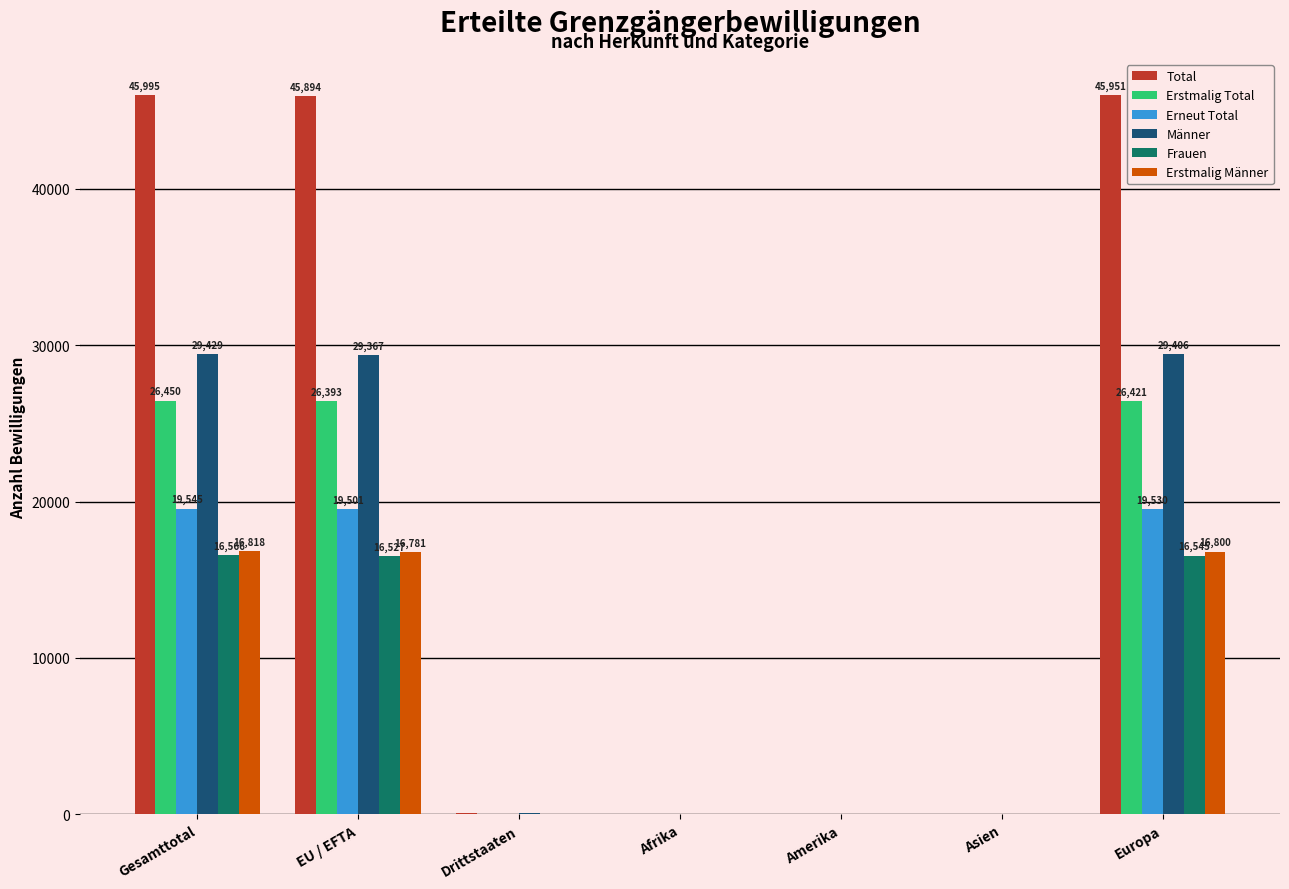

Between EU / EFTA and Afrika, which series saw the biggest shift?

Total